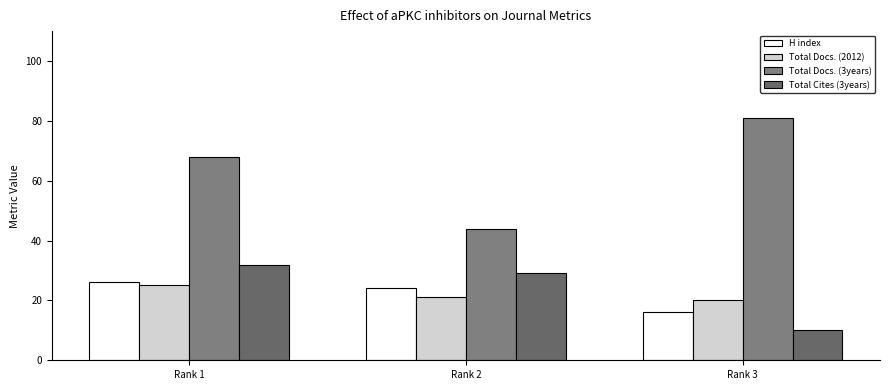

What is the minimum value for Total Docs. (3years)?

44